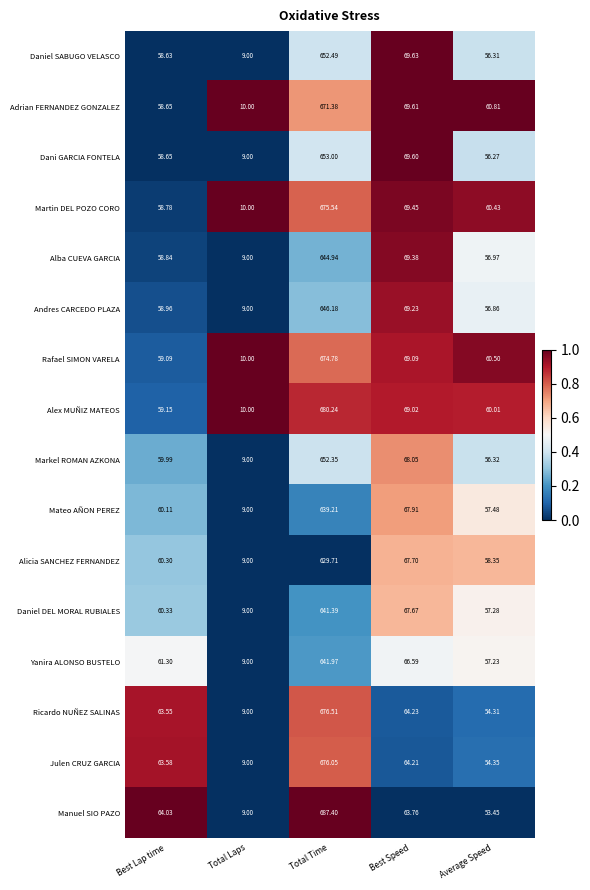

Where does the Andres CARCEDO PLAZA series first go above 58?

Best Lap time